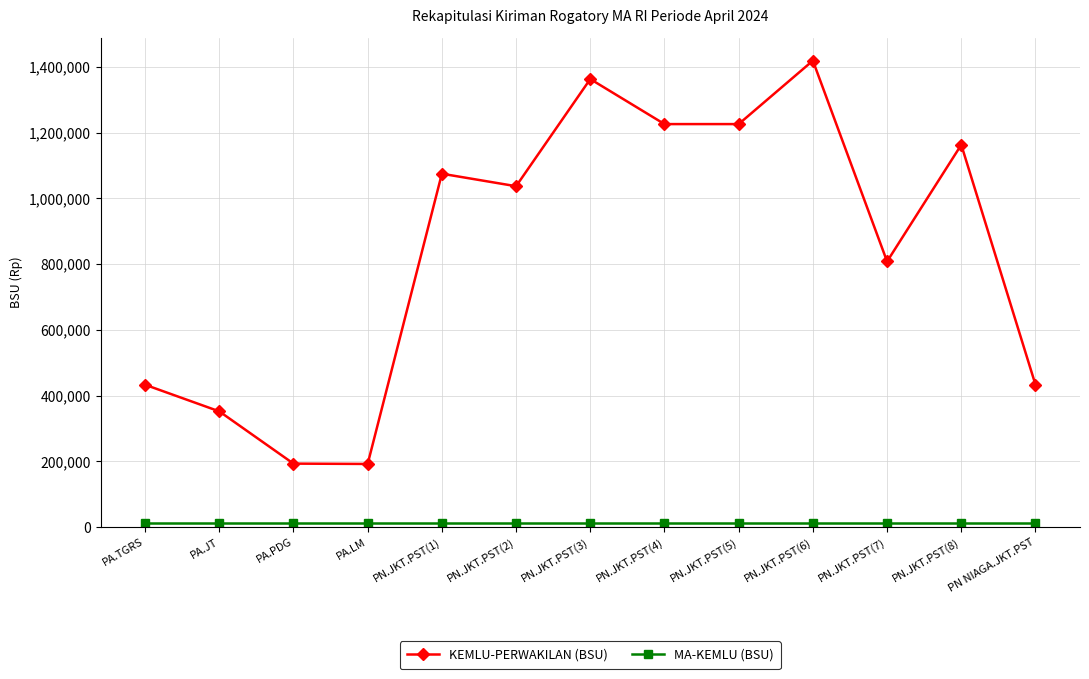

Which series has the largest range (max minus min)?

KEMLU-PERWAKILAN (BSU)